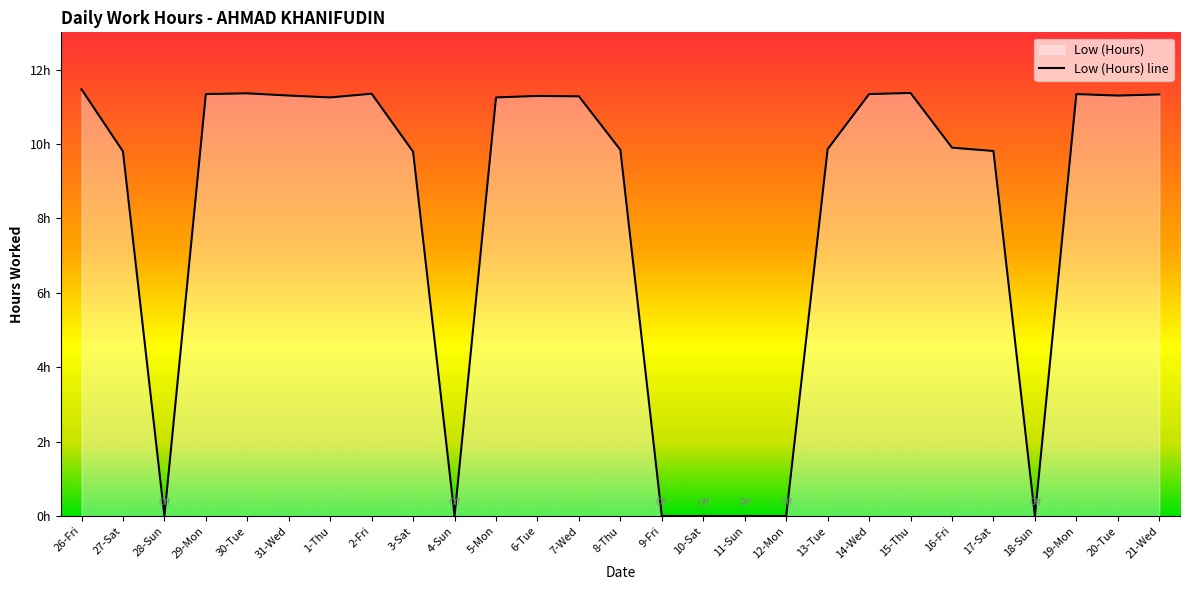

Where is the first local minimum?

28-Sun